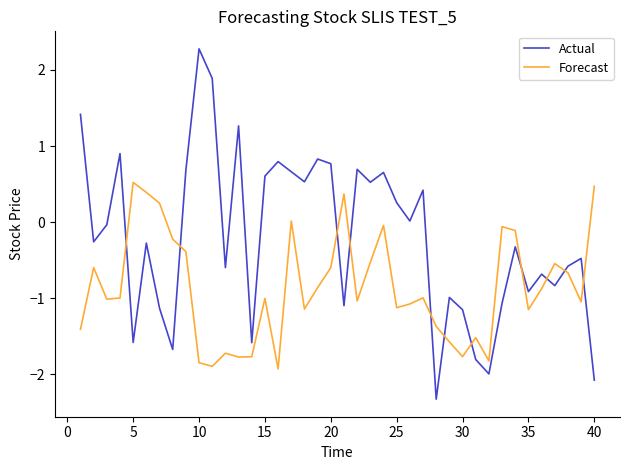

List the series in order of their peak value, lowest first.

Forecast, Actual